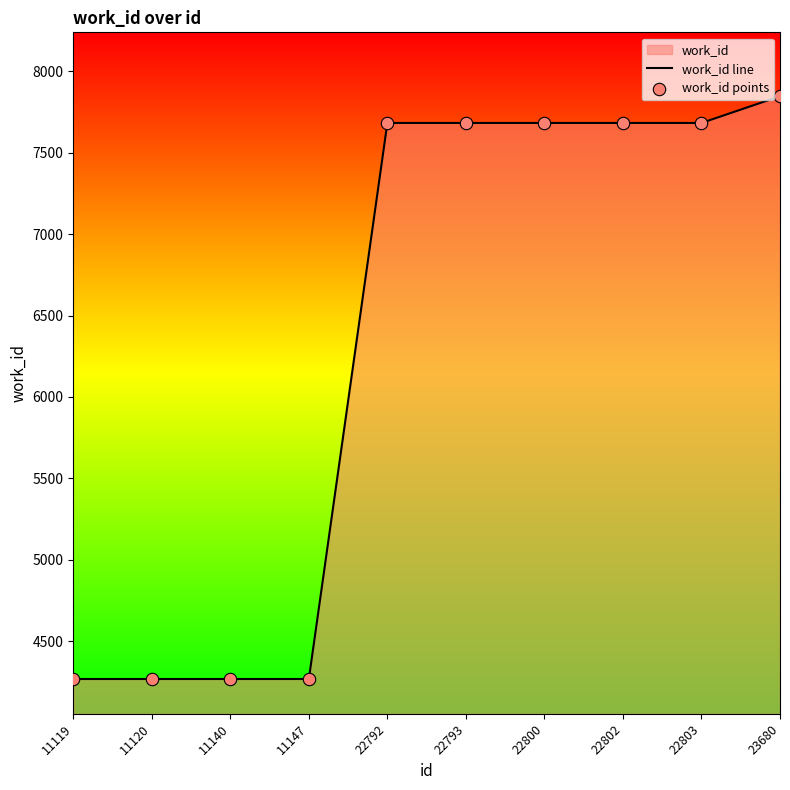

Which series has the largest total across all categories?

work_id line